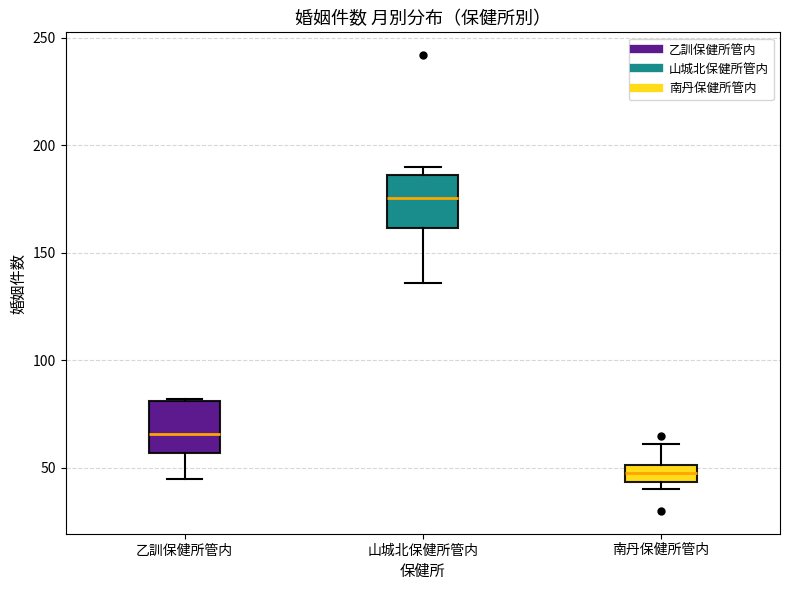

Reading left to right, transcribe this box plot: for each box, give where its median line is, the range the box spans, and where its two whiskers end, as read against the y-axis. The values are not printed on the chart, so give them approximately, as read against the axis.

乙訓保健所管内: median 65, box 55 to 80, whiskers 45 to 80
山城北保健所管内: median 175, box 160 to 185, whiskers 135 to 190
南丹保健所管内: median 50 (inside the box), box 45 to 50, whiskers 40 to 60